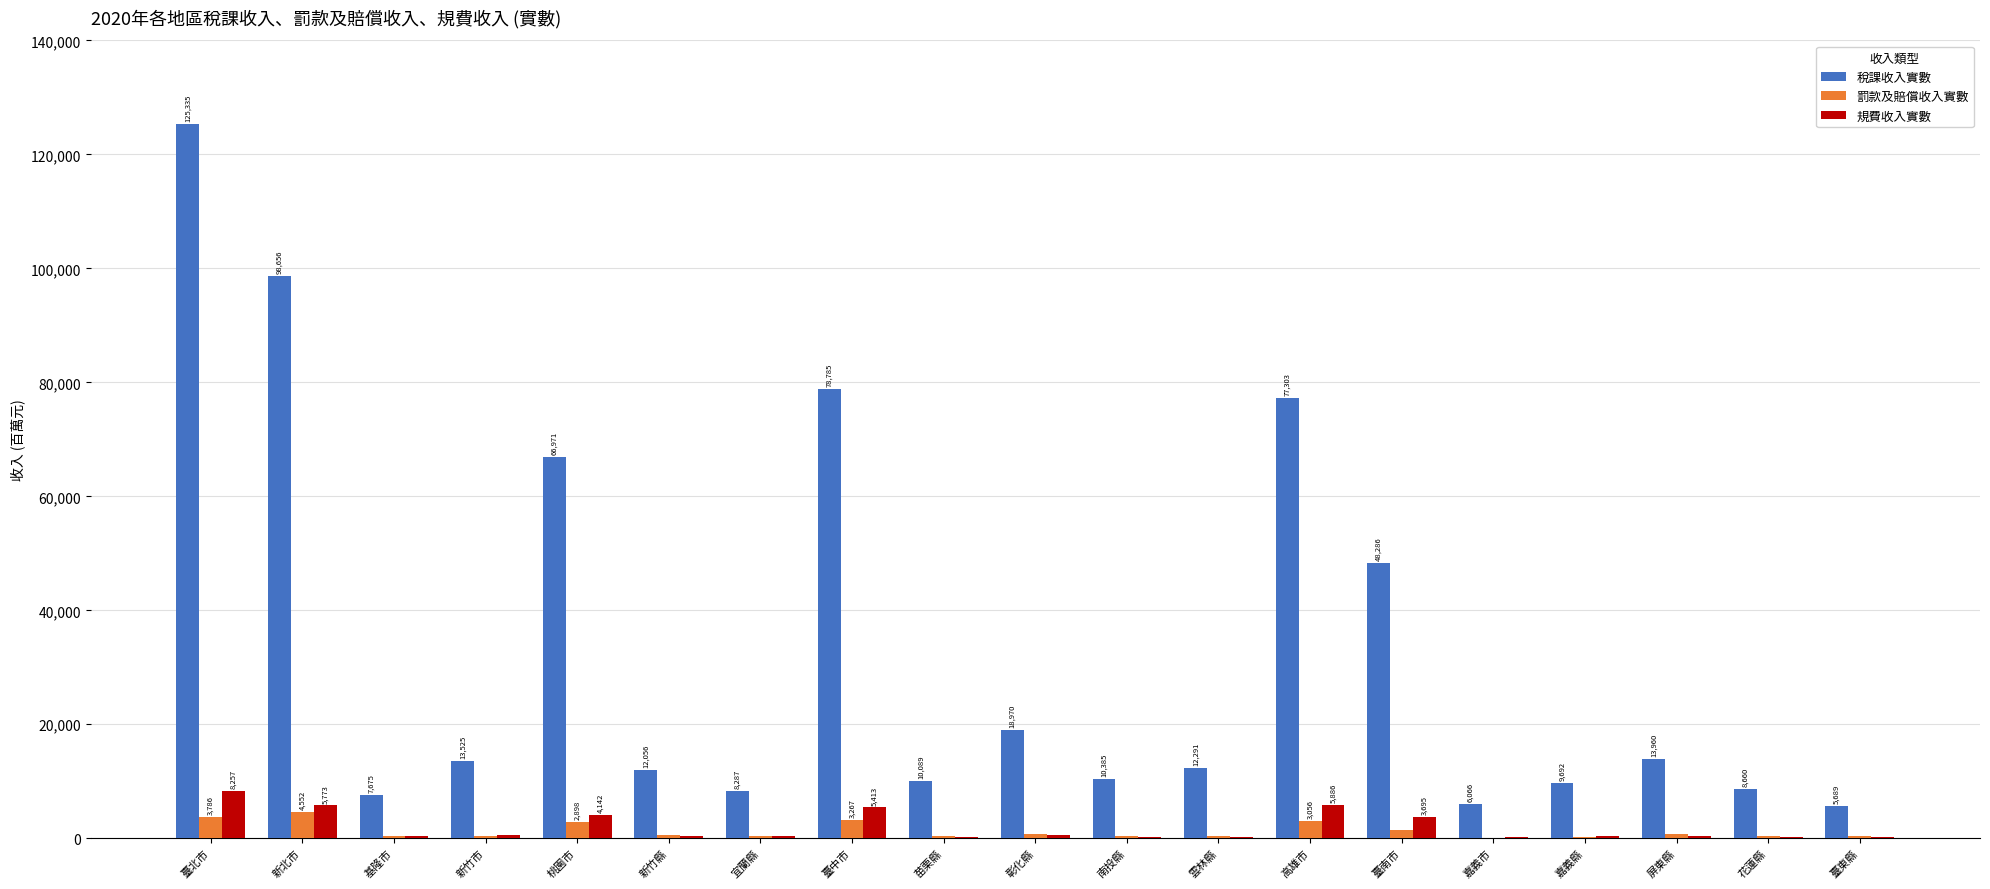

Between 新竹縣 and 臺中市, which series saw the biggest shift?

稅課收入實數